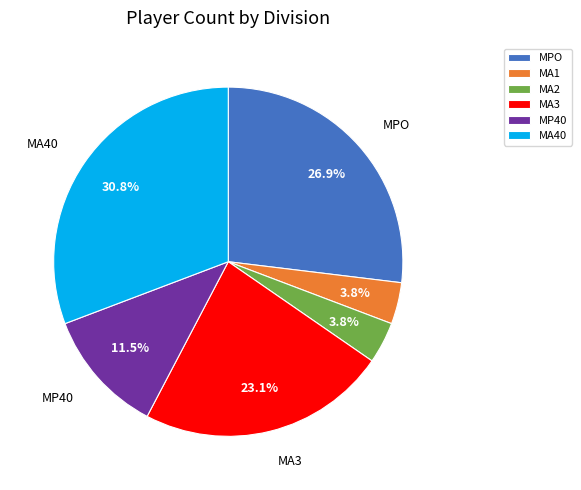

Does MA3 represent more than half of the total?

No